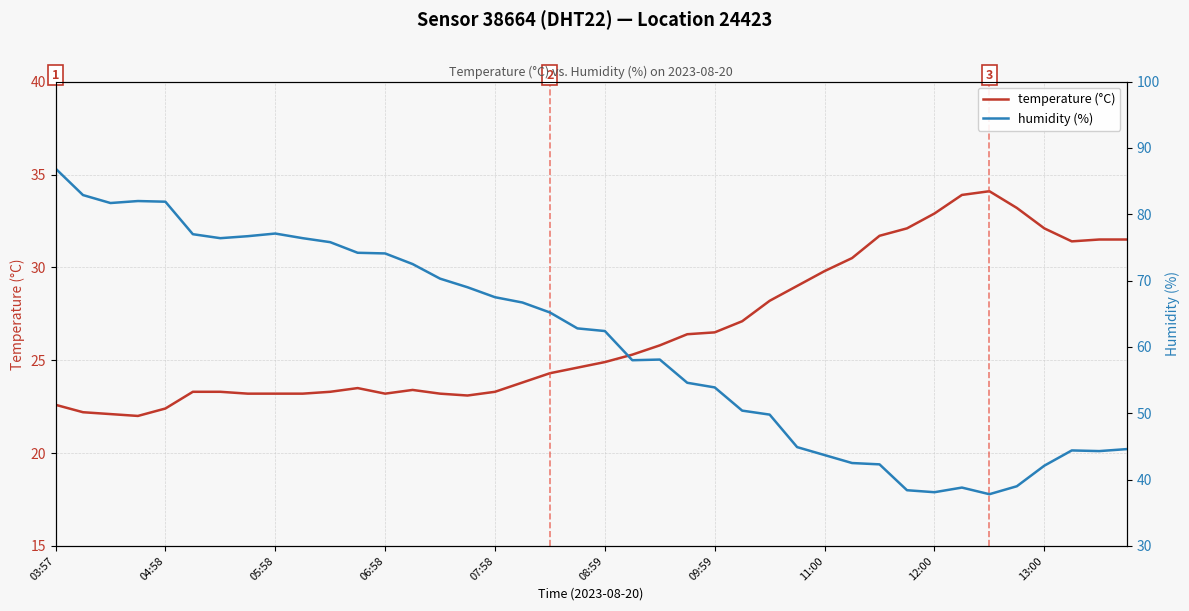

What position from the right is 03:57?

40